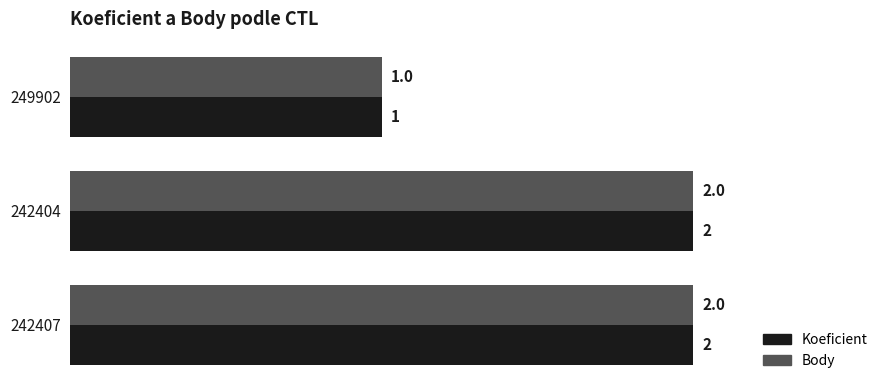

True or false: Koeficient has a value of 2 at 249902.

False